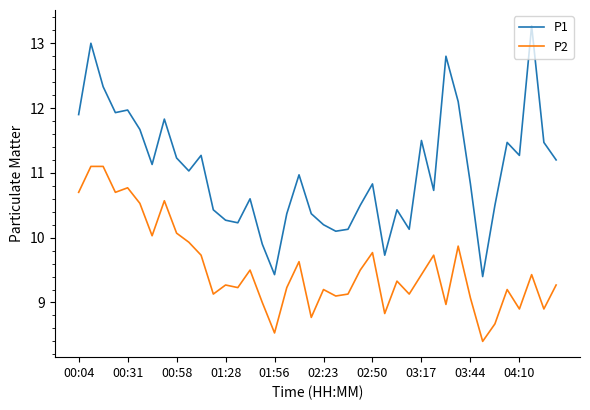

Which series has the largest total across all categories?

P1